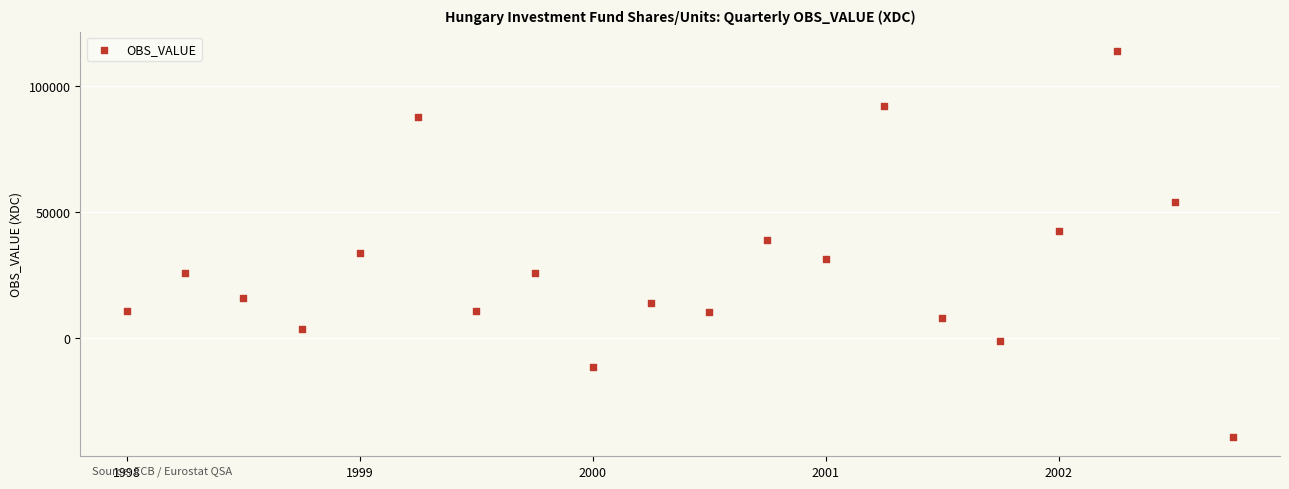

What Y value in the scatter plot is closest to 37352?

39091